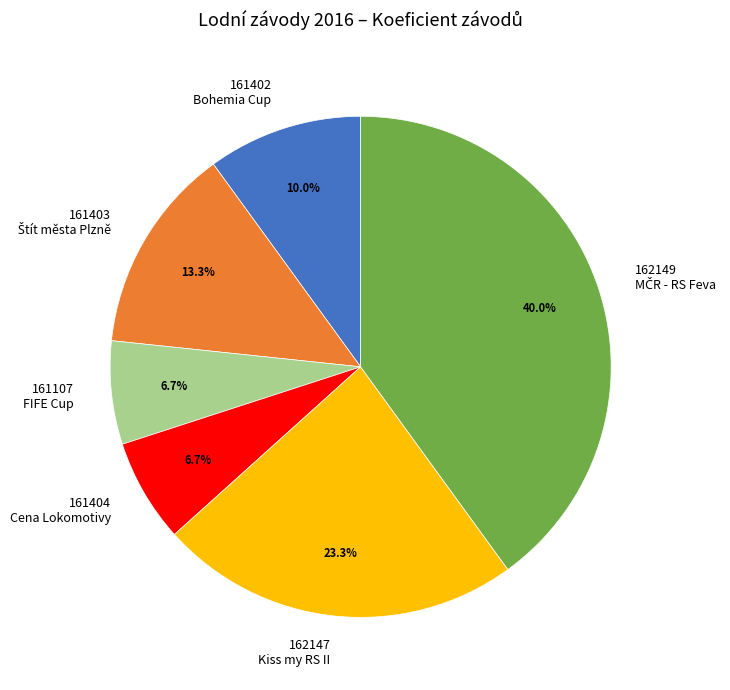

Combined, do 161107 FIFE Cup and 161404 Cena Lokomotivy account for over 50%?

No